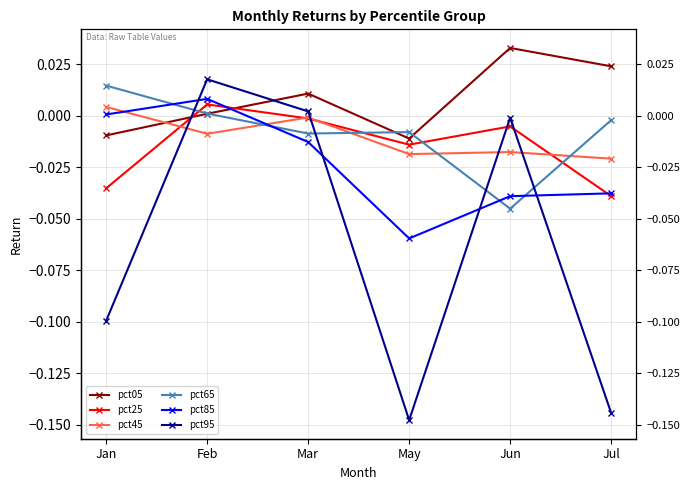

Reading left to right, what are all the values shown in this chart?

pct05: Jan=-0.0	Feb=0.0	Mar=0.0	May=-0.0	Jun=0.0	Jul=0.0
pct25: Jan=-0.0	Feb=0.0	Mar=-0.0	May=-0.0	Jun=-0.0	Jul=-0.0
pct45: Jan=0.0	Feb=-0.0	Mar=-0.0	May=-0.0	Jun=-0.0	Jul=-0.0
pct65: Jan=0.0	Feb=0.0	Mar=-0.0	May=-0.0	Jun=-0.0	Jul=-0.0
pct85: Jan=0.0	Feb=0.0	Mar=-0.0	May=-0.1	Jun=-0.0	Jul=-0.0
pct95: Jan=-0.1	Feb=0.0	Mar=0.0	May=-0.1	Jun=-0.0	Jul=-0.1